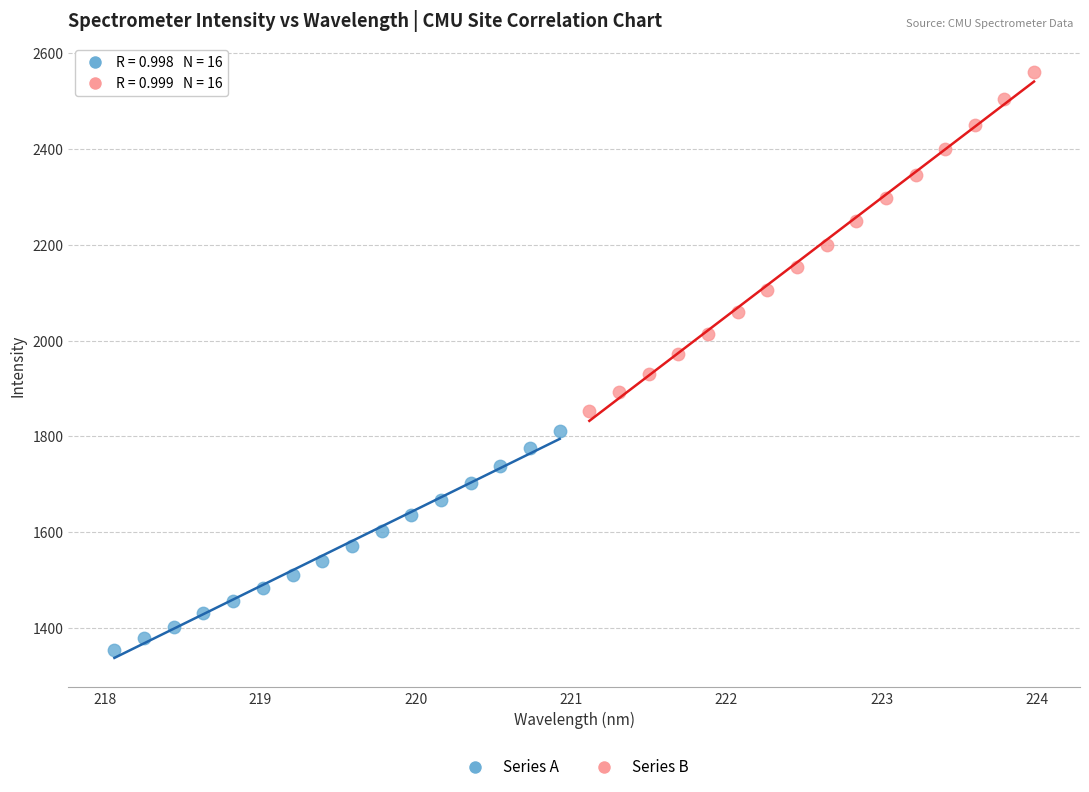

Which series reaches the minimum Y coordinate?

Series A